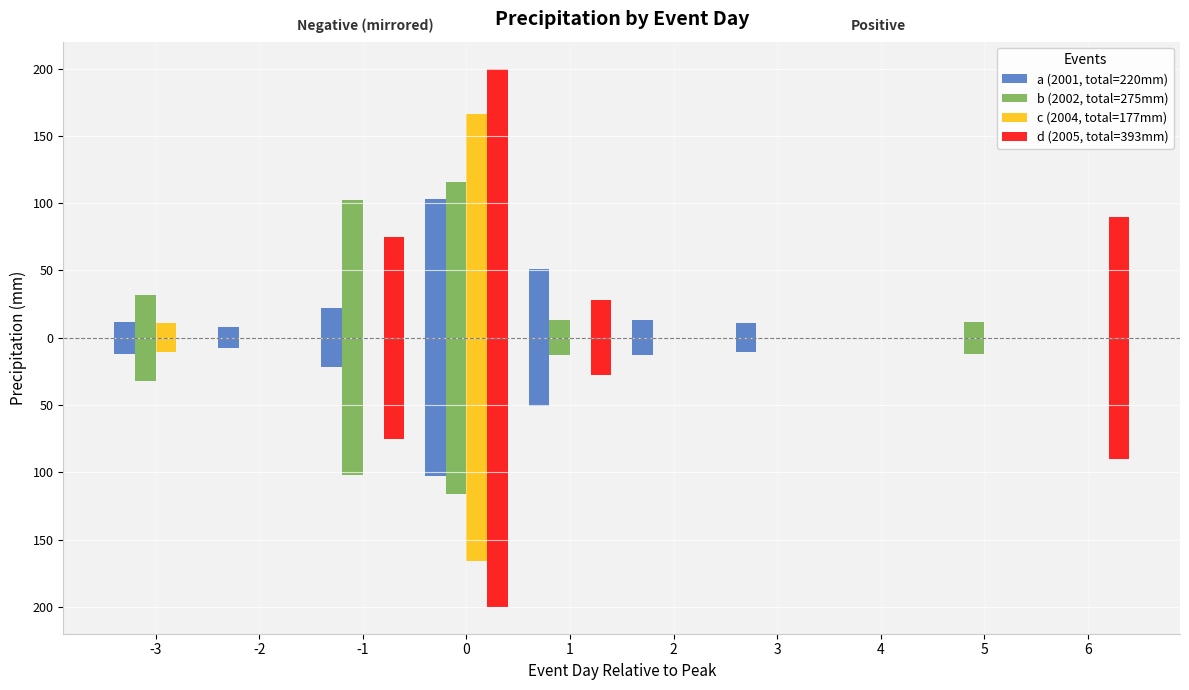

How many values in a (2001, total=220mm) are below zero?

7